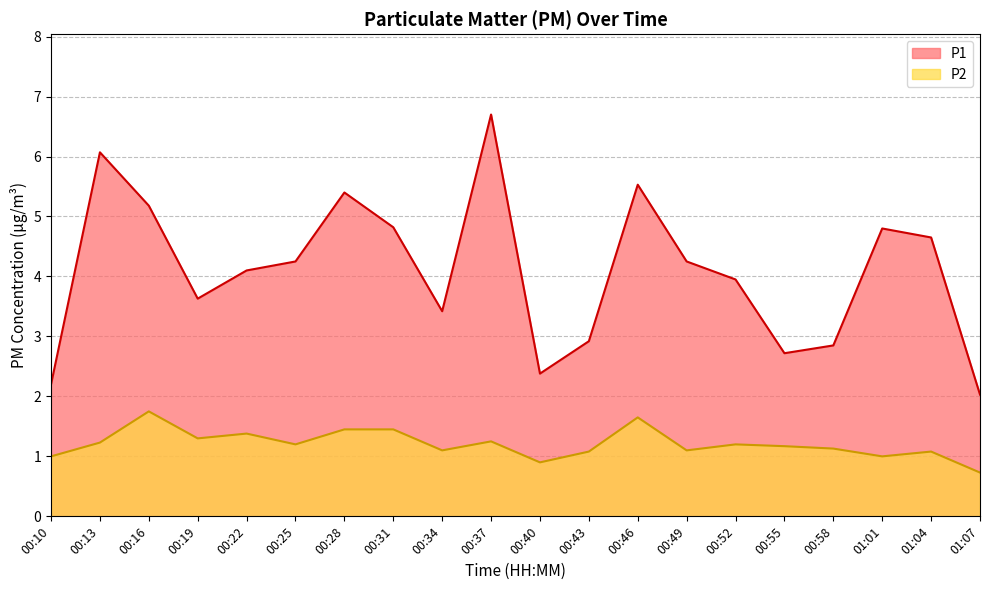

What is the sum of the P1 values at 00:43 and 00:40?

5.3